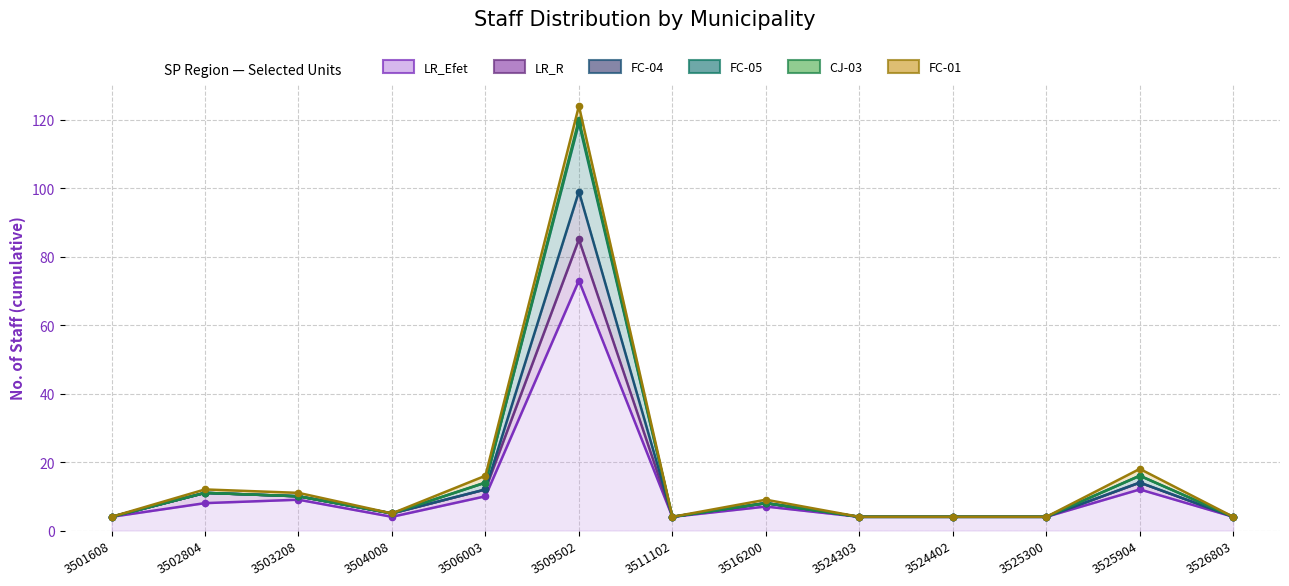

How many interior local valleys does the FC-05 series have?

2